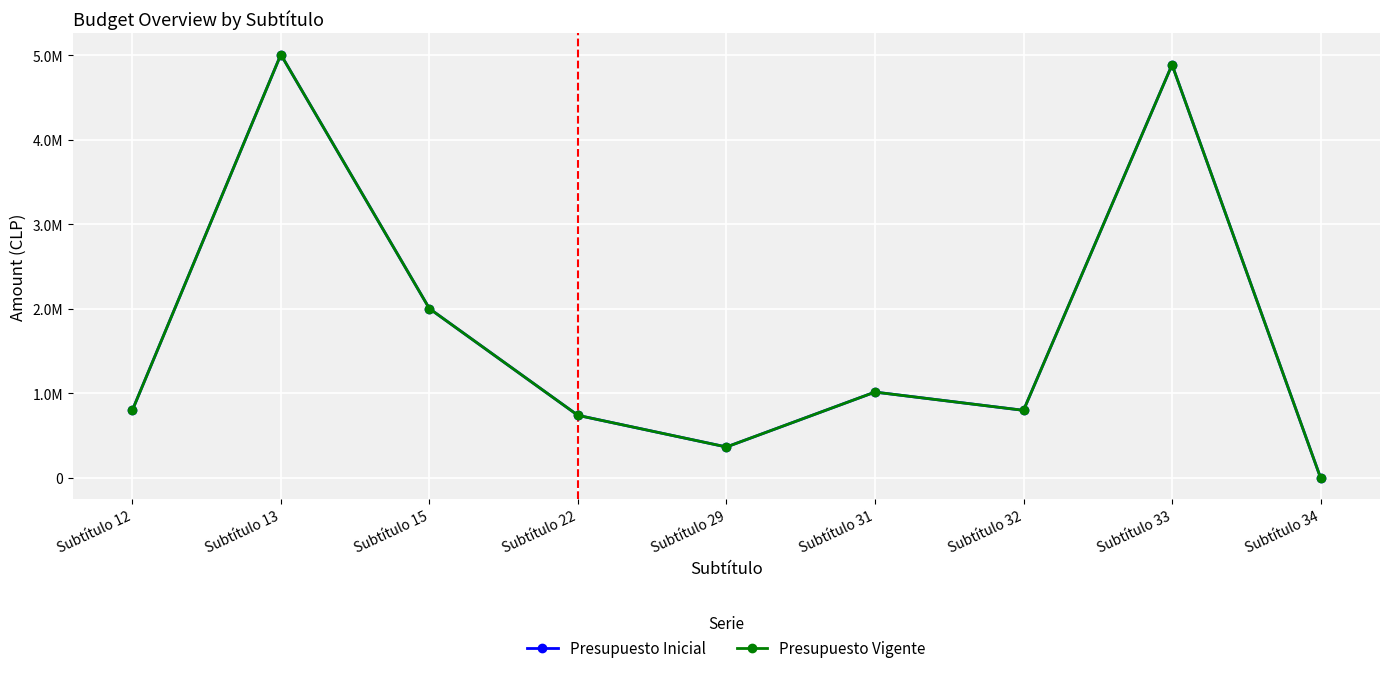

Reading left to right, list all the values displayed in this chart.

Presupuesto Inicial: 800000	5008419	2003500	740695	366529	1015891	800000	4887804	1000
Presupuesto Vigente: 800000	5008419	2003500	740695	366529	1015891	800000	4887804	1000